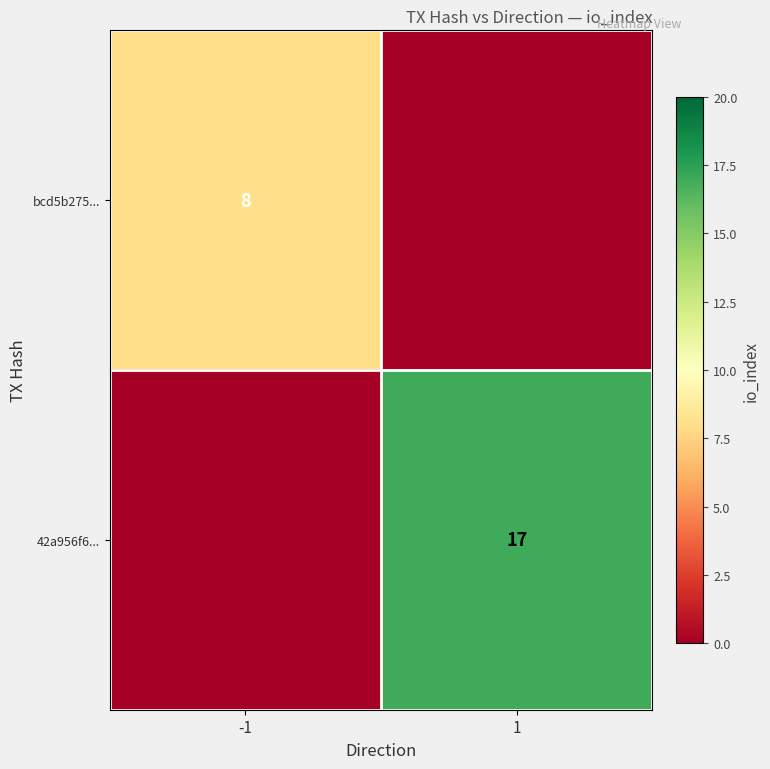

Is the value of 42a956f6... at 1 greater than the value of bcd5b275... at -1?

Yes